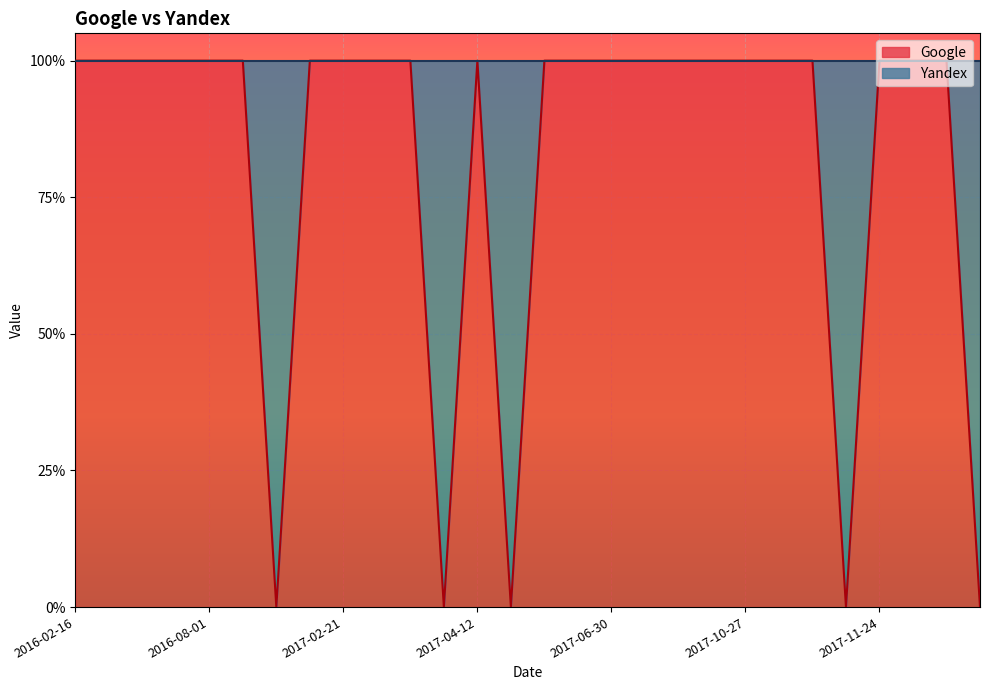

Does the chart display data point markers on the line(s)?

No